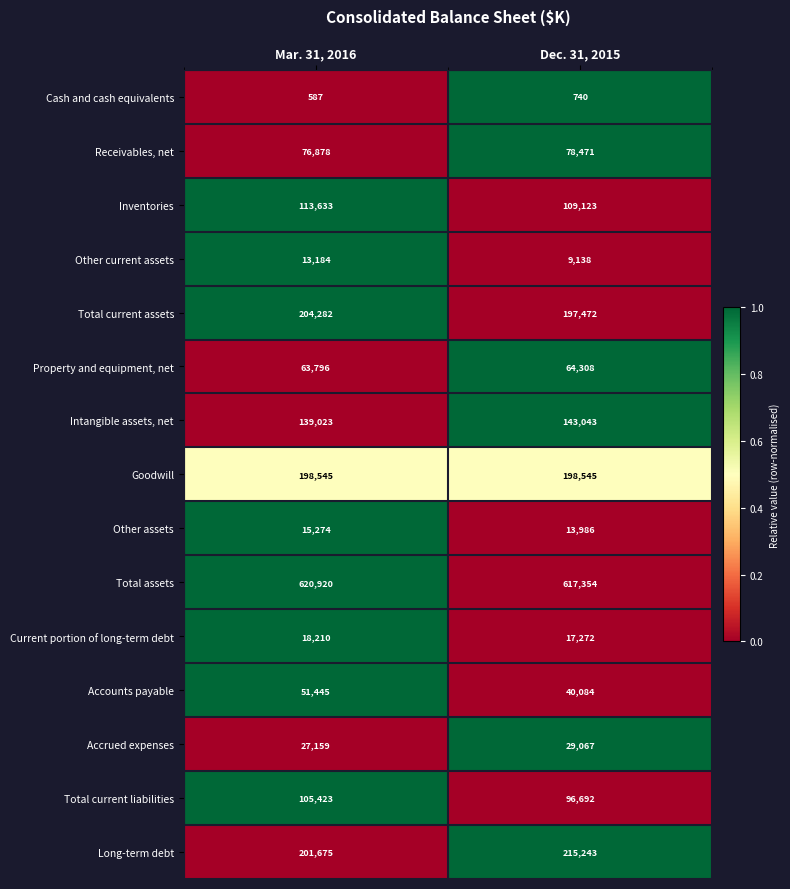

The value of Other assets at Dec. 31, 2015 is 25148. True or false?

False